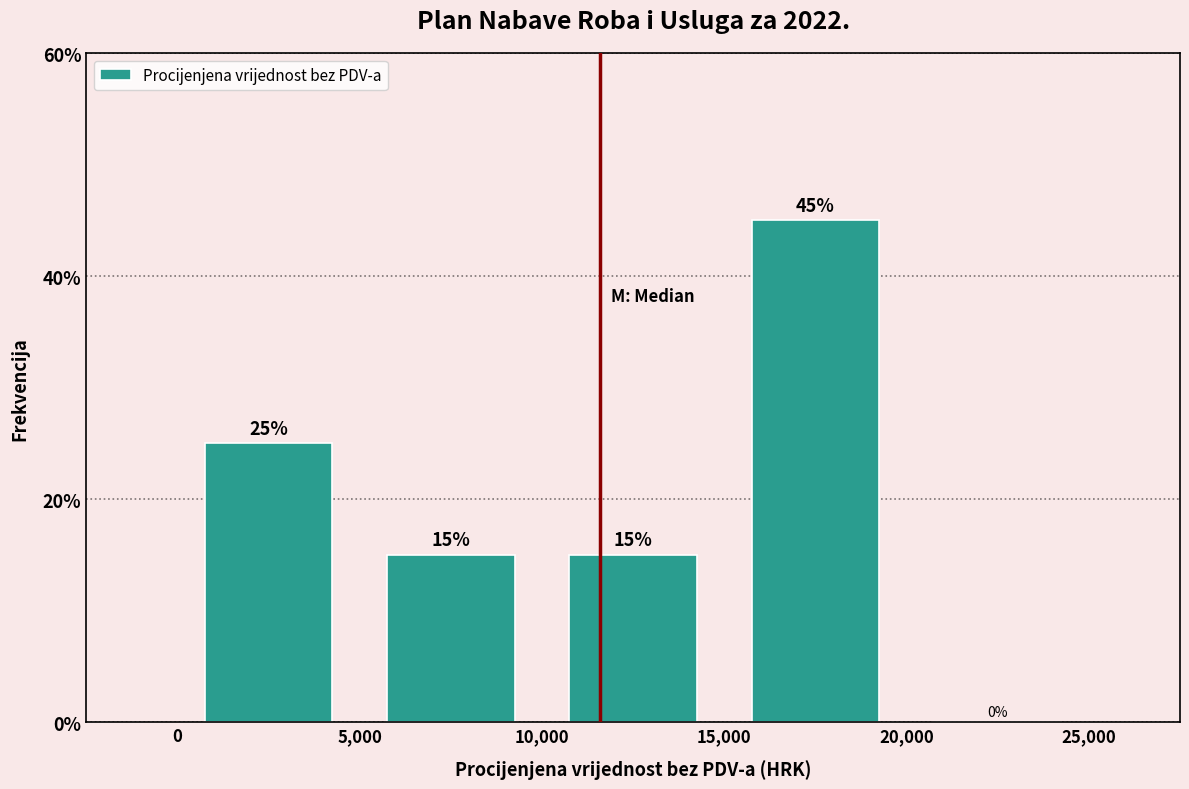

Reading left to right, transcribe this chart: for each bar, give the range it covers on the x-axis and its height.

0 to 5,000: 25
5,000 to 10,000: 15
10,000 to 15,000: 15
15,000 to 20,000: 45
20,000 to 25,000: 0